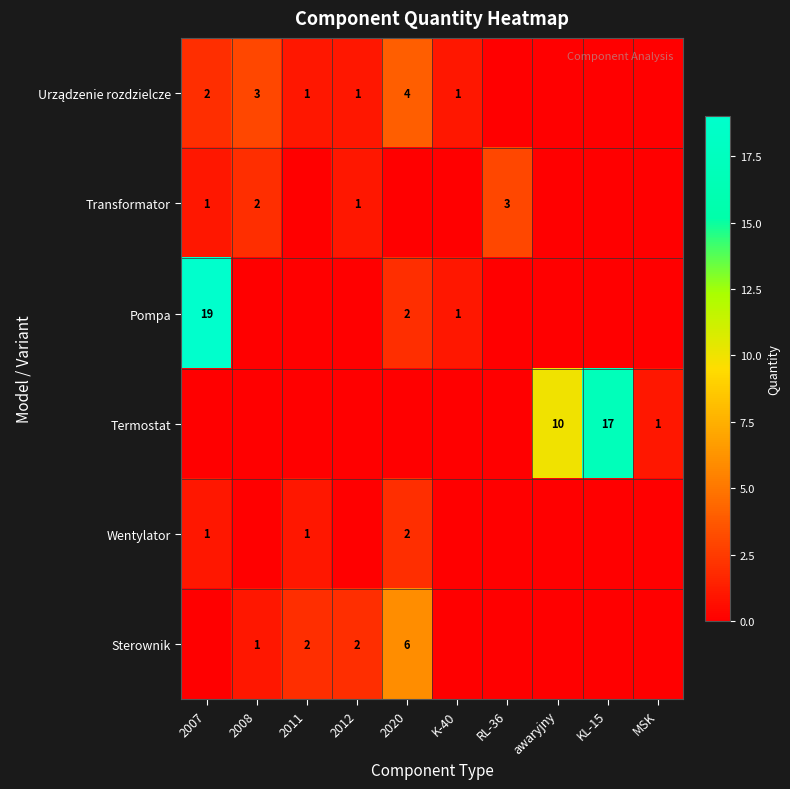

Is it true that Termostat equals 6 at awaryjny?

False